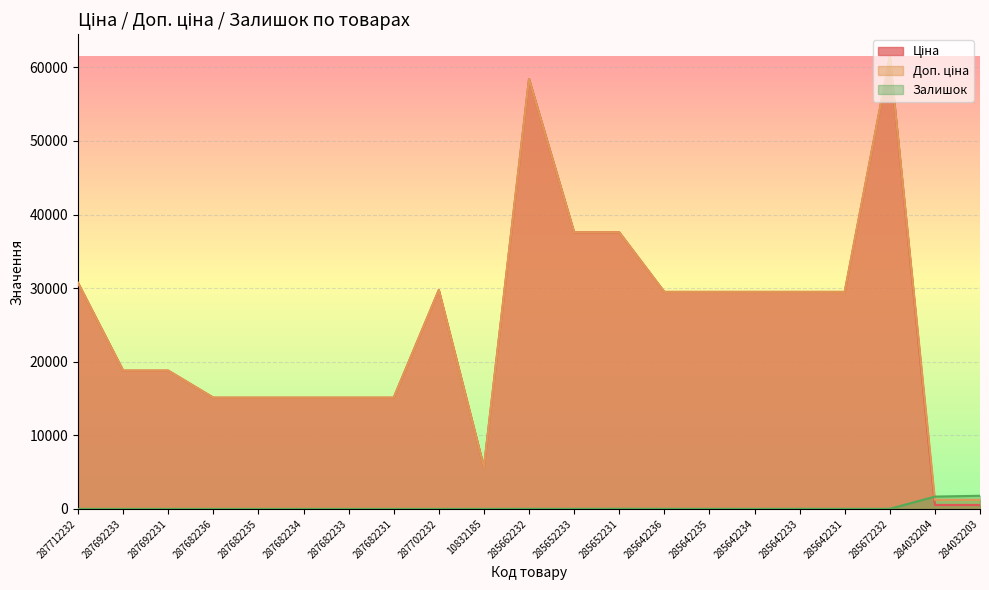

Which series has the widest spread of values?

Ціна